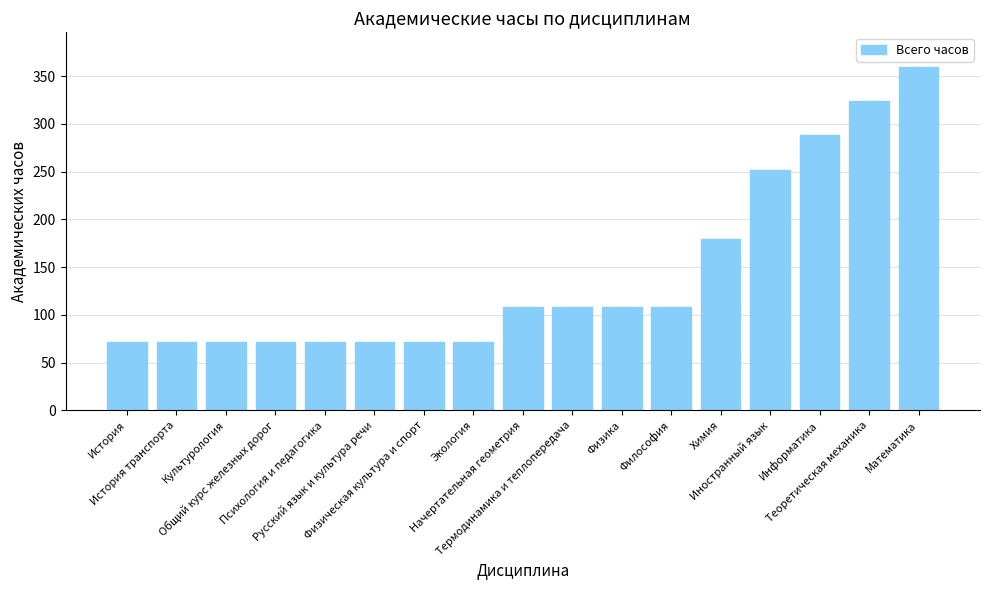

What is the maximum value shown in the chart?

360